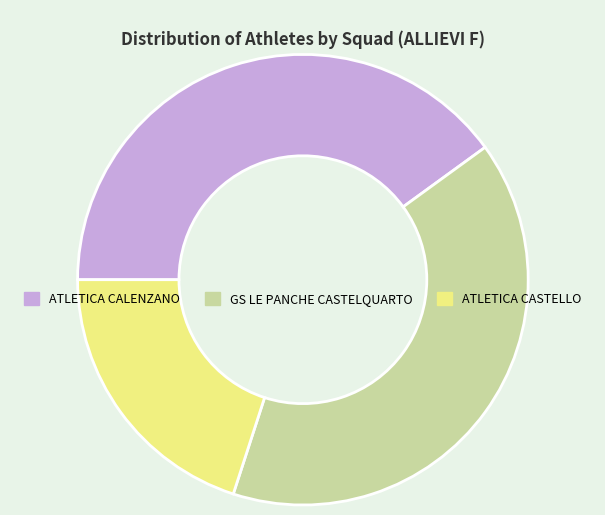

What is the ratio of the value at ATLETICA CASTELLO to the value at GS LE PANCHE CASTELQUARTO?

0.5